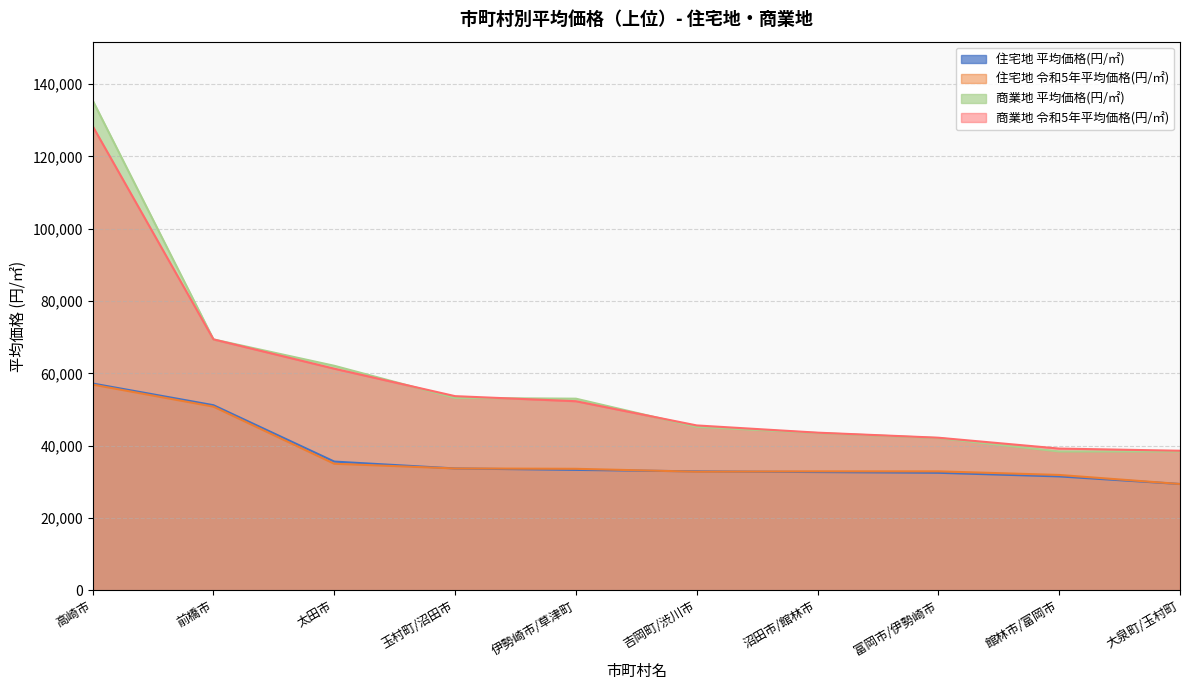

List the series in order of their peak value, highest first.

商業地 平均価格(円/㎡), 商業地 令和5年平均価格(円/㎡), 住宅地 平均価格(円/㎡), 住宅地 令和5年平均価格(円/㎡)